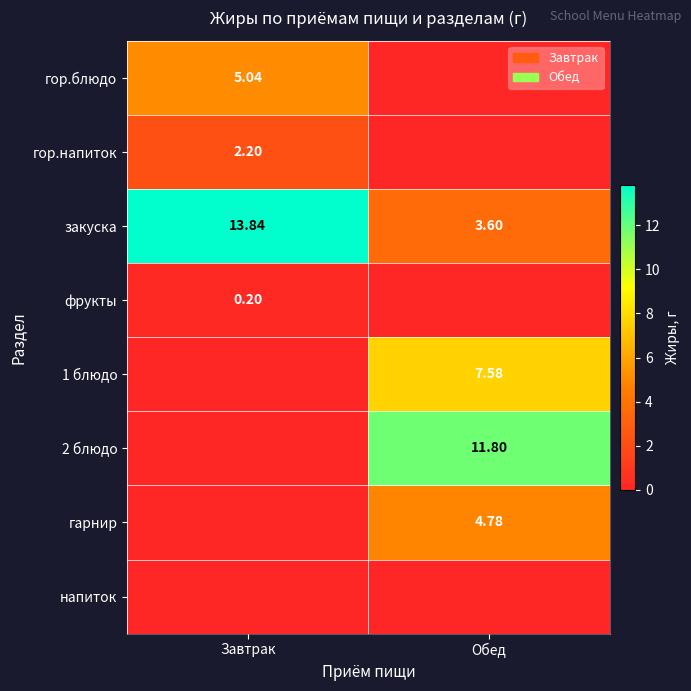

What is the total value across all series at Обед?

27.8